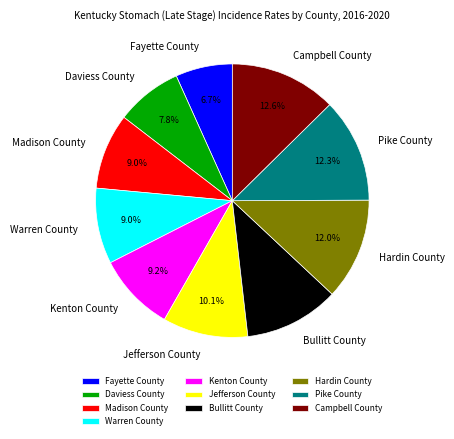

Is it true that Madison County is 9% of the pie?

True